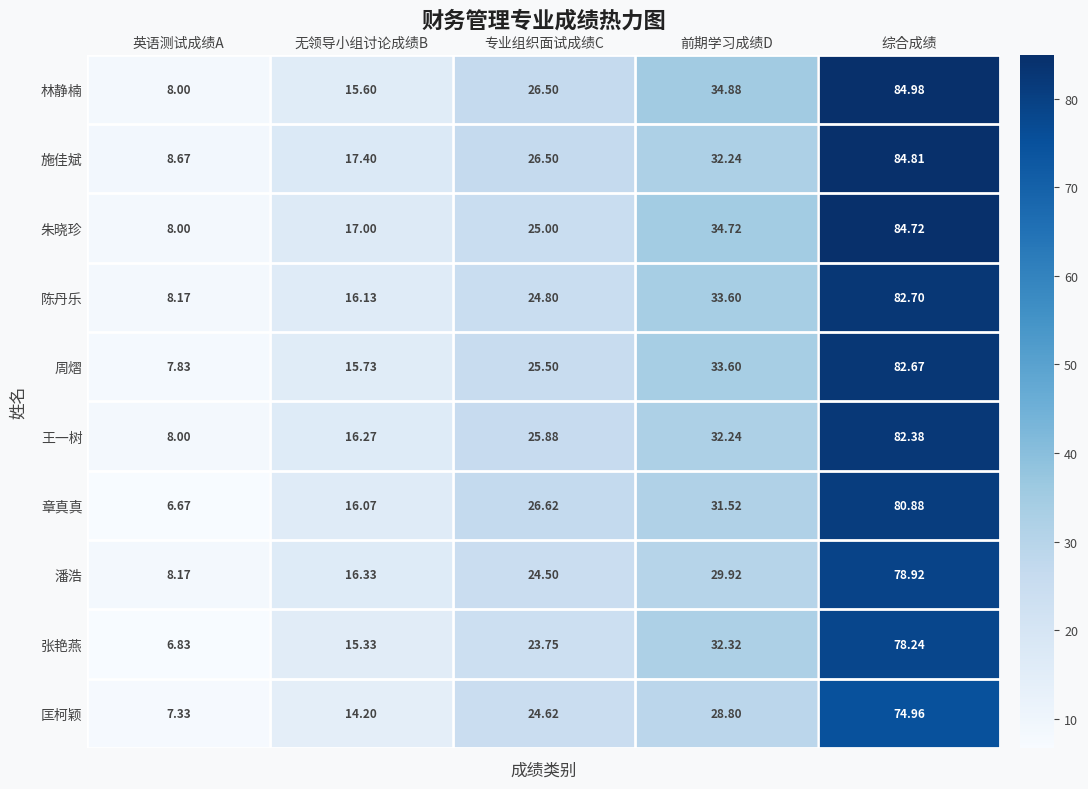

Which series has the largest total across all categories?

林静楠